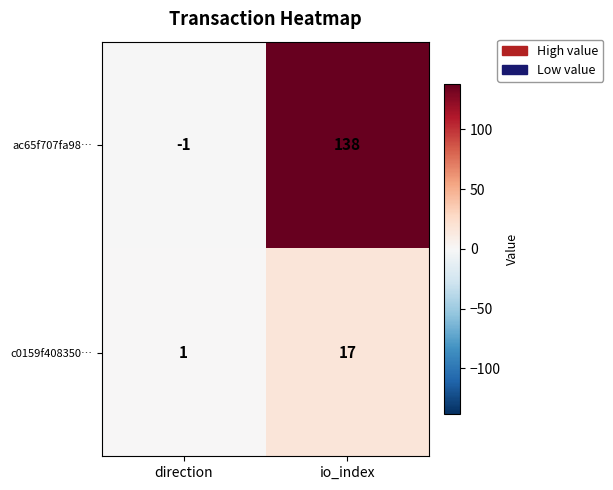

At how many categories does at least one series exceed 86?

1